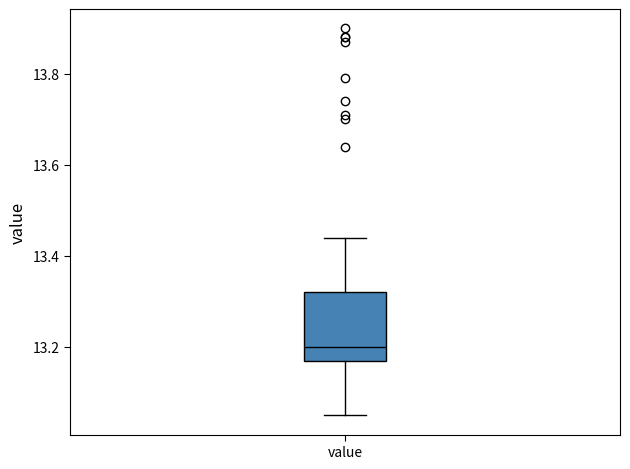

Read this box plot against the y-axis: the position of the median line, the range covered by the box, and the ends of both whiskers. The values are not printed on the chart, so give them approximately, as read against the axis.

median 13.20, box 13.18 to 13.32, whiskers 13.06 to 13.44